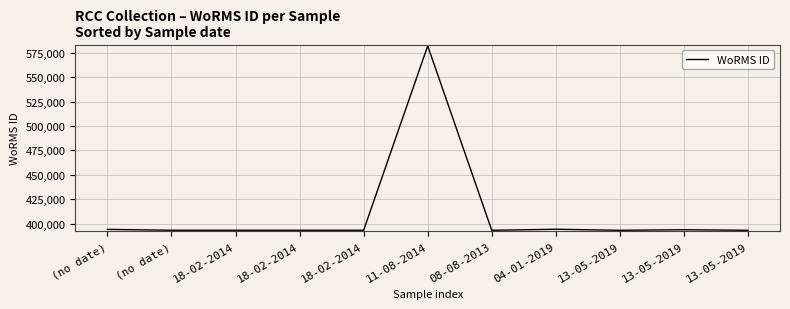

At which category does the chart reach its peak across all series?

11-08-2014